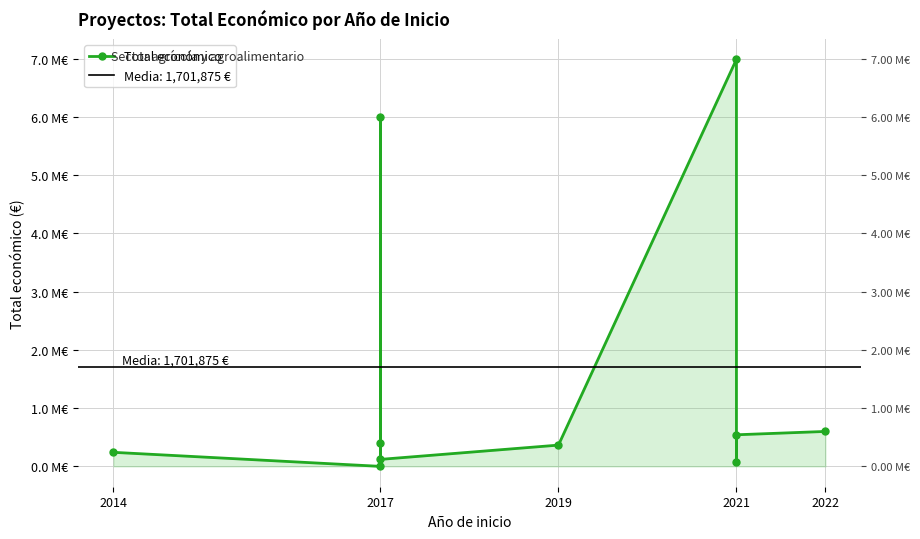

Reading left to right, what are all the values shown in this chart?

241035	0	5996175	396677	119994	365045	6986278	69992	542198	599480